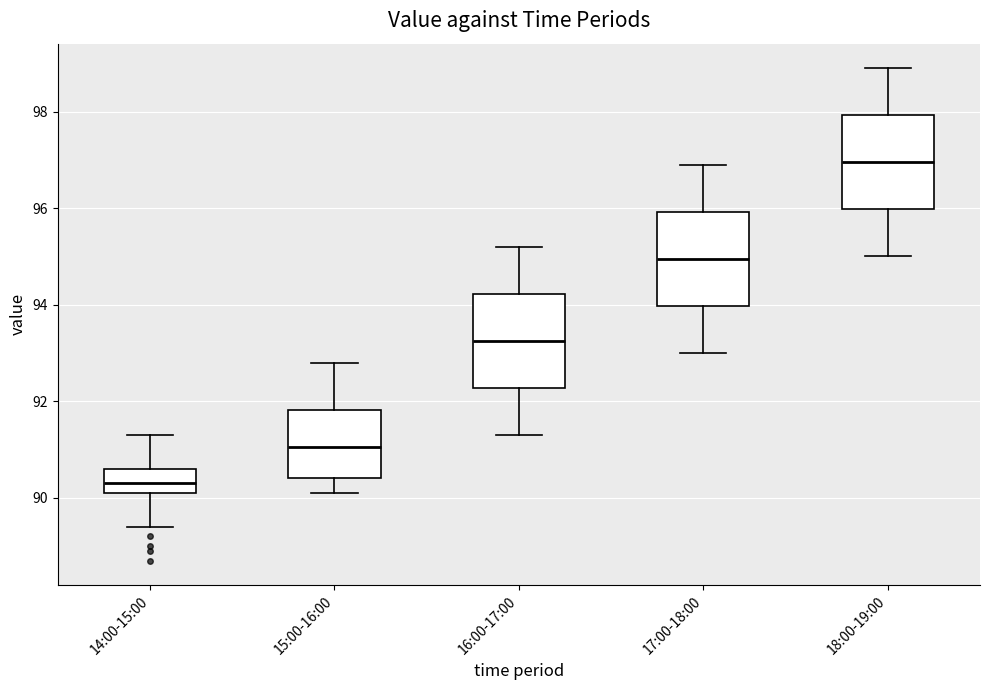

Reading left to right, read every box against the y-axis: the position of its median line, the range the box covers, and the ends of its whiskers. The values are not printed on the chart, so give them approximately, as read against the axis.

14:00-15:00: median 90.4, box 90.2 to 90.6, whiskers 89.4 to 91.4
15:00-16:00: median 91.0, box 90.4 to 91.8, whiskers 90.2 to 92.8
16:00-17:00: median 93.2, box 92.2 to 94.2, whiskers 91.4 to 95.2
17:00-18:00: median 95.0, box 94.0 to 96.0, whiskers 93.0 to 97.0
18:00-19:00: median 97.0, box 96.0 to 98.0, whiskers 95.0 to 99.0